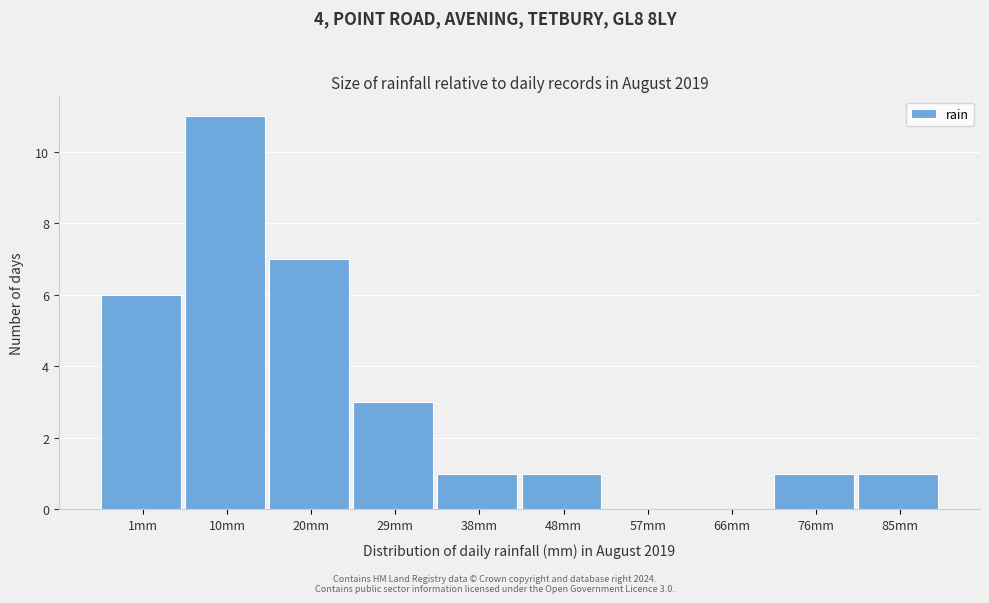

Reading left to right, extract all data points from this chart.

1mm=6	10mm=11	20mm=7	29mm=3	38mm=1	48mm=1	57mm=0	66mm=0	76mm=1	85mm=1